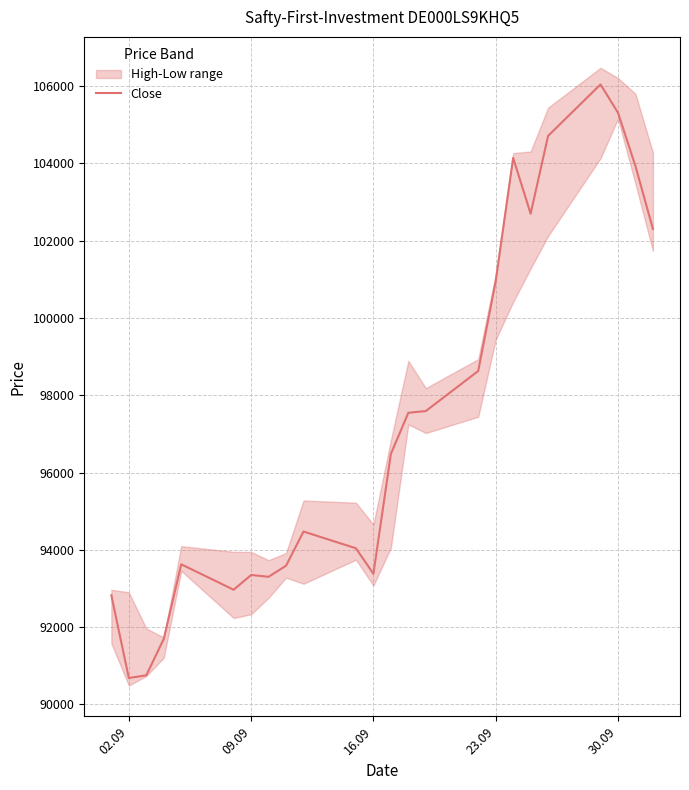

What is the maximum value for Close?

106038